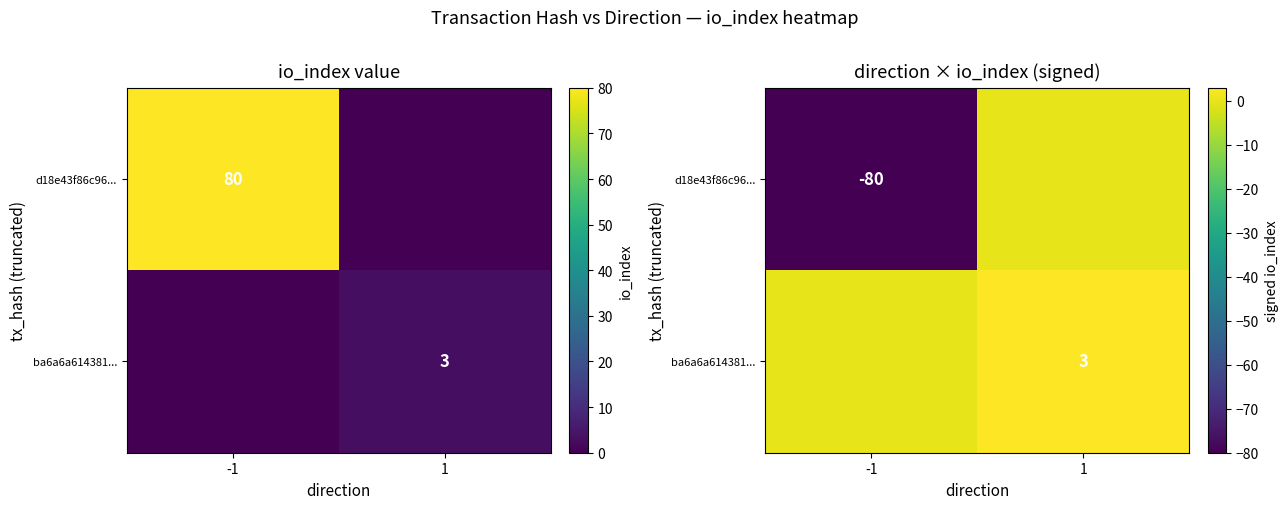

Between -1 and 1, which is larger?

1